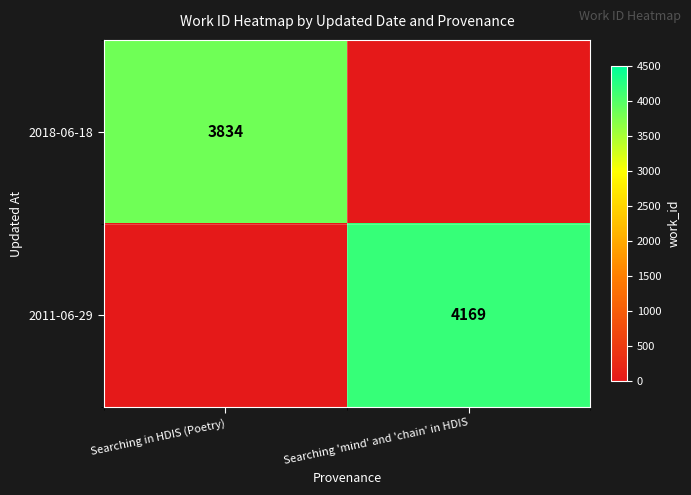

The value of 2018-06-18 at Searching in HDIS (Poetry) is 2201. True or false?

False